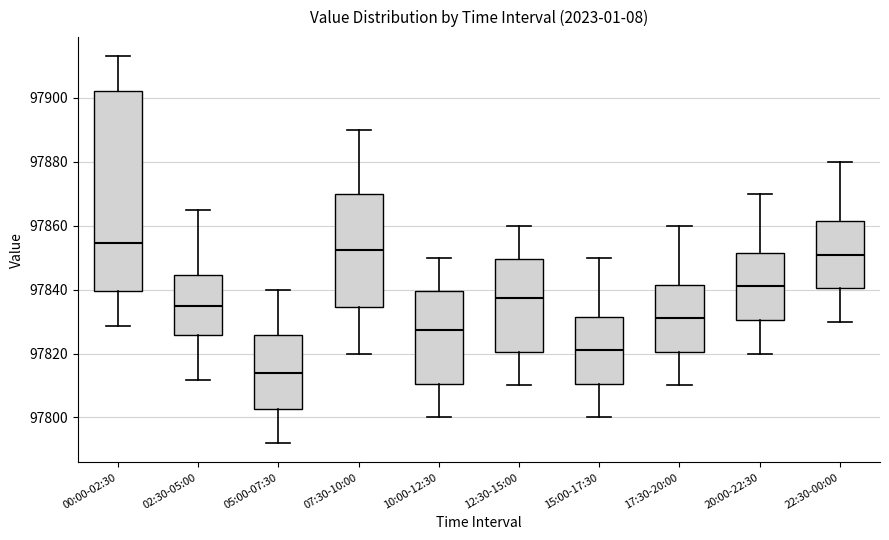

Which box is the tallest, from its lower edge to its upper edge?

00:00-02:30